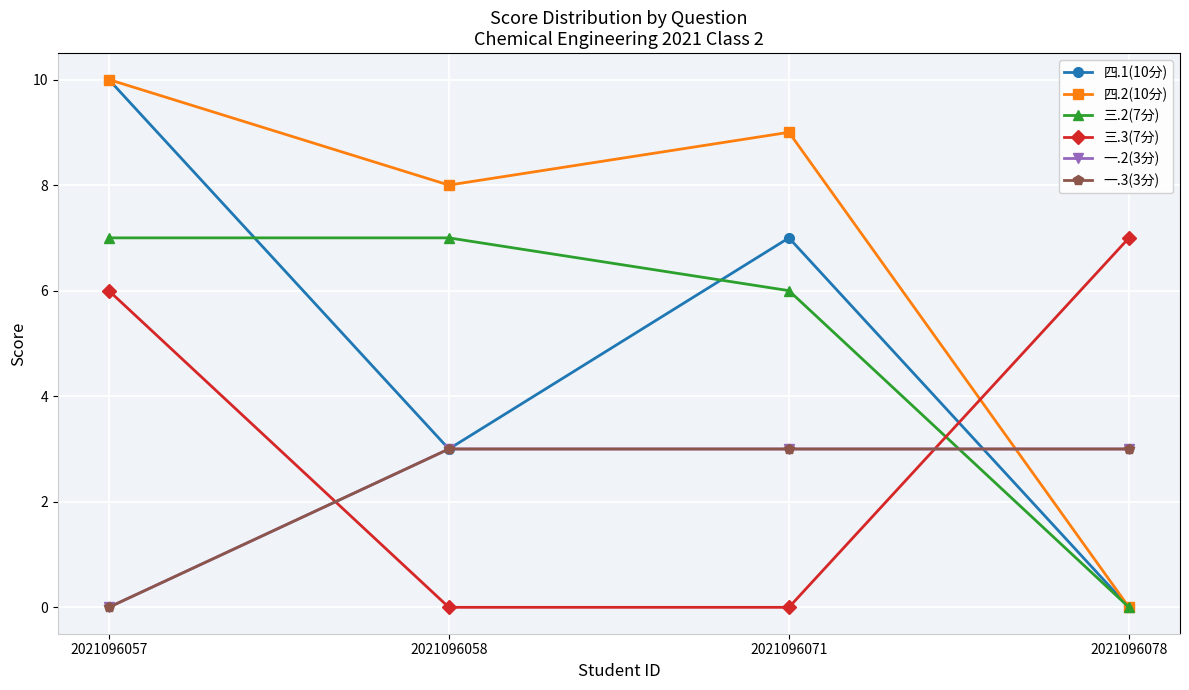

Is this an area chart (filled region under the line)?

No